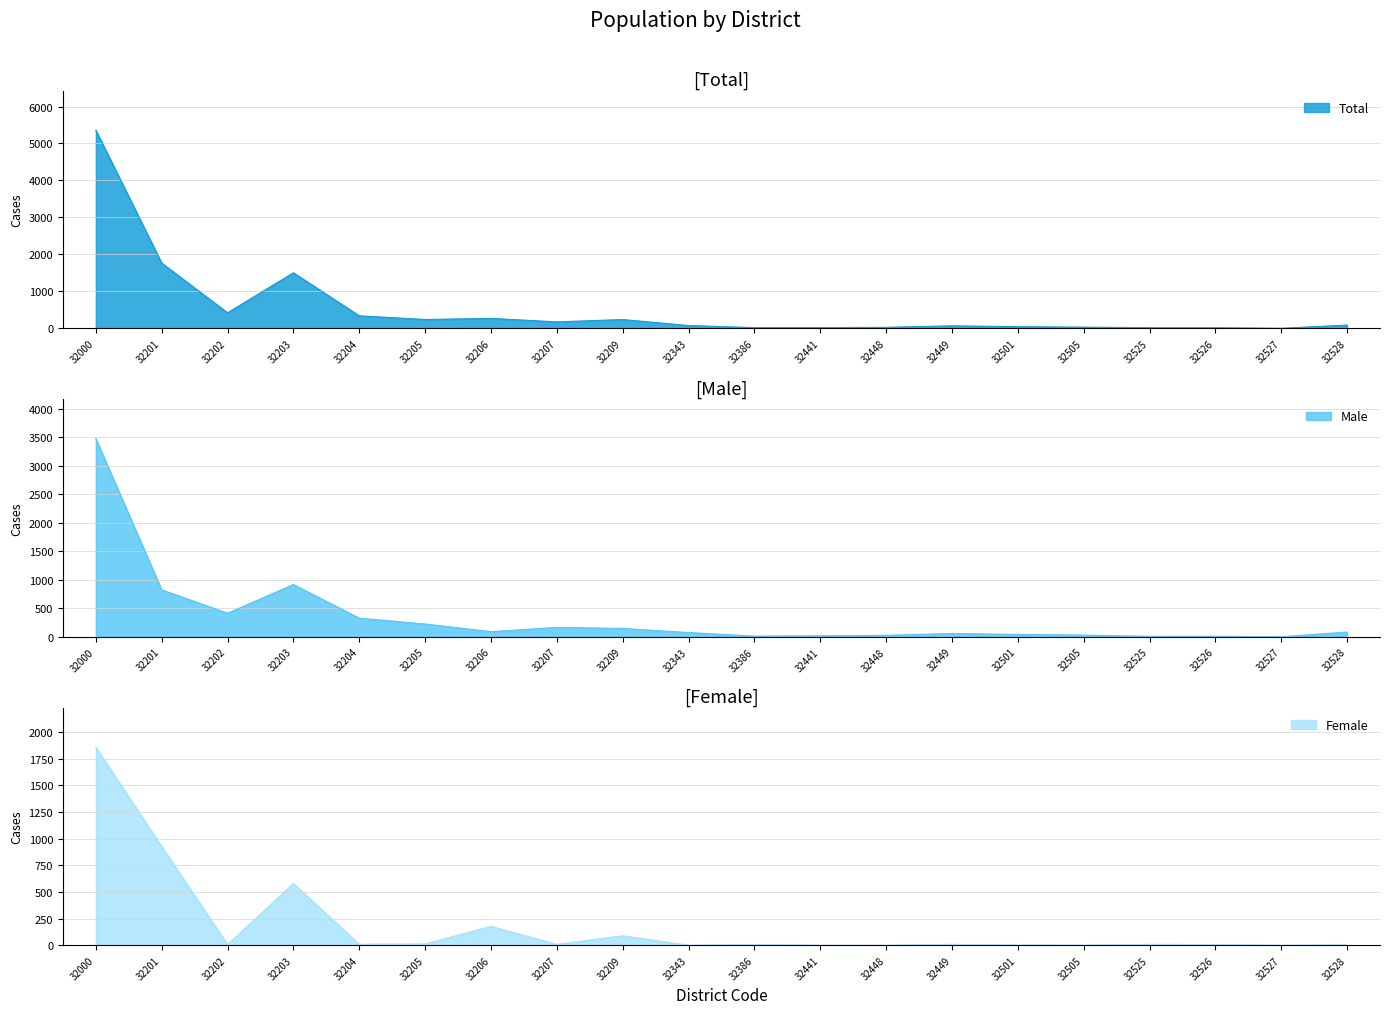

How many lines are shown in the chart?

3